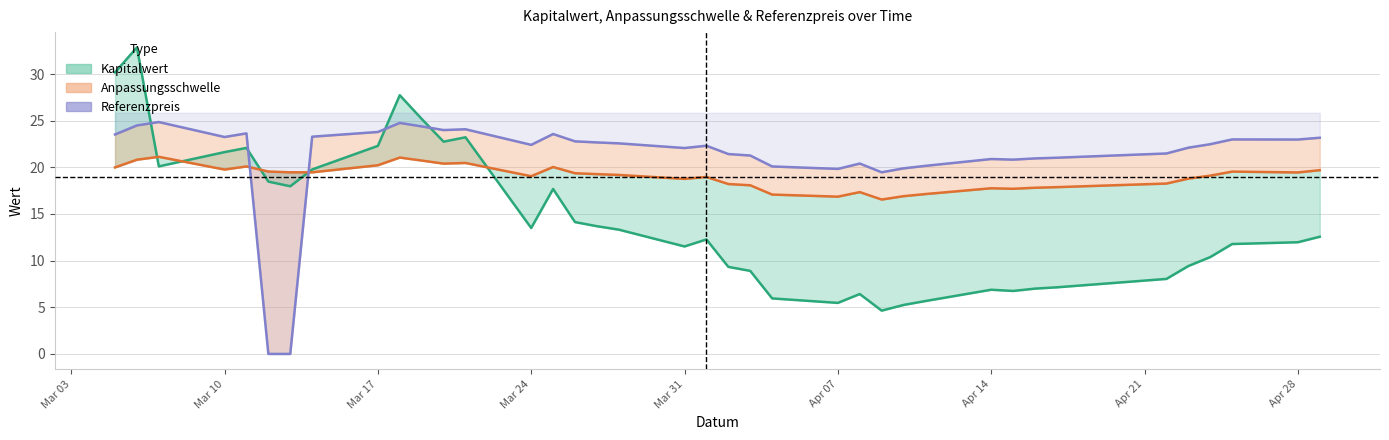

How many points are higher than both their immediate neighbors (excluding endpoints)?

9